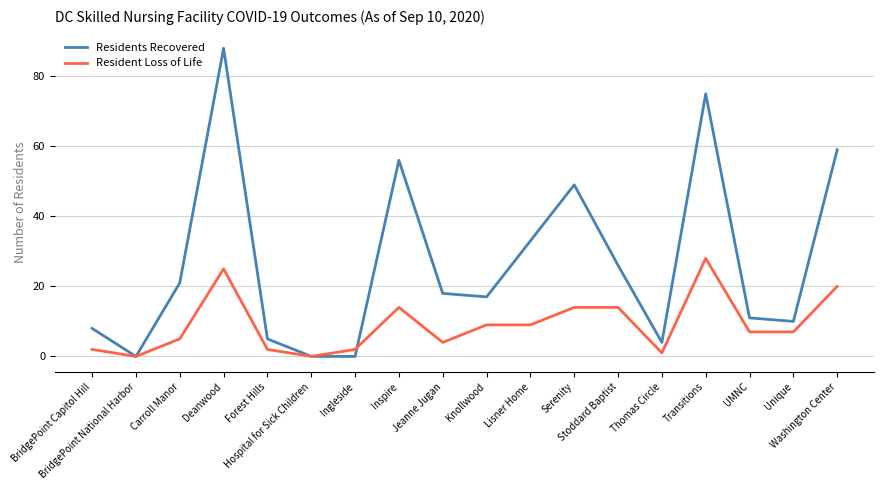

What is the total value across all series at Stoddard Baptist?

40